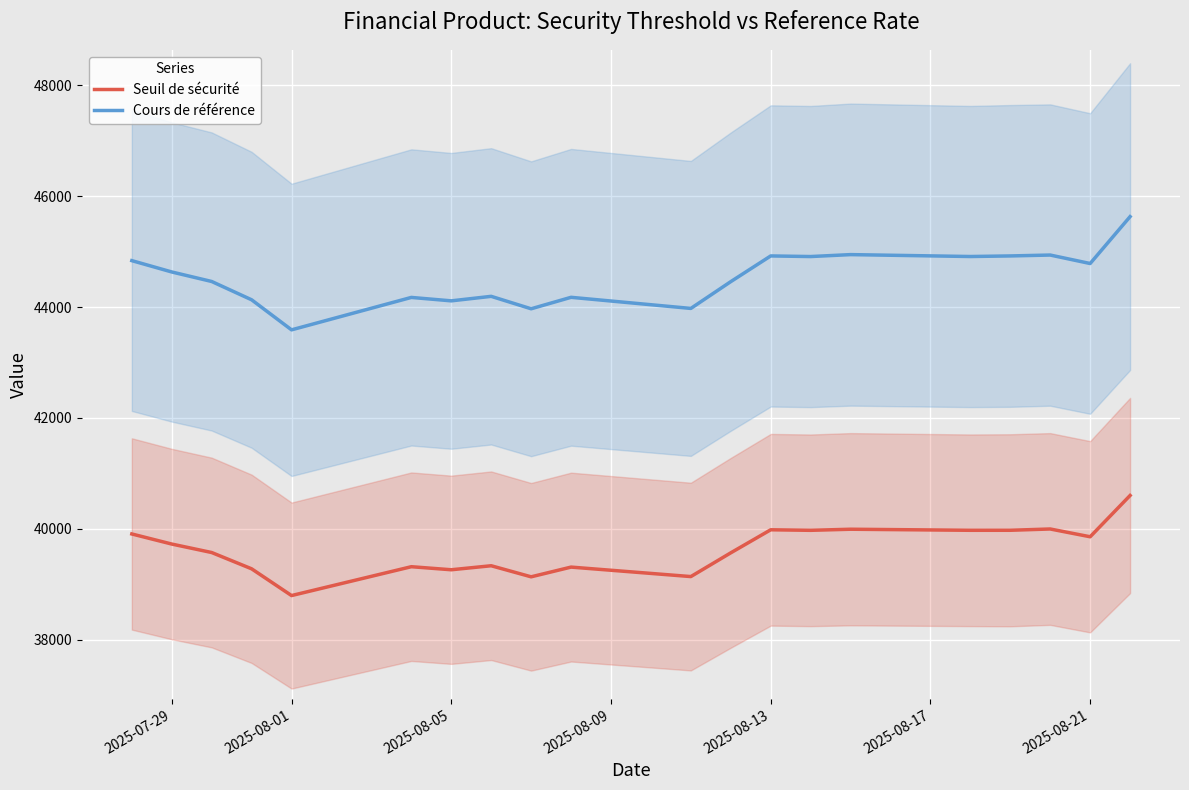

What is the highest value of the Cours de référence series?

45631.7